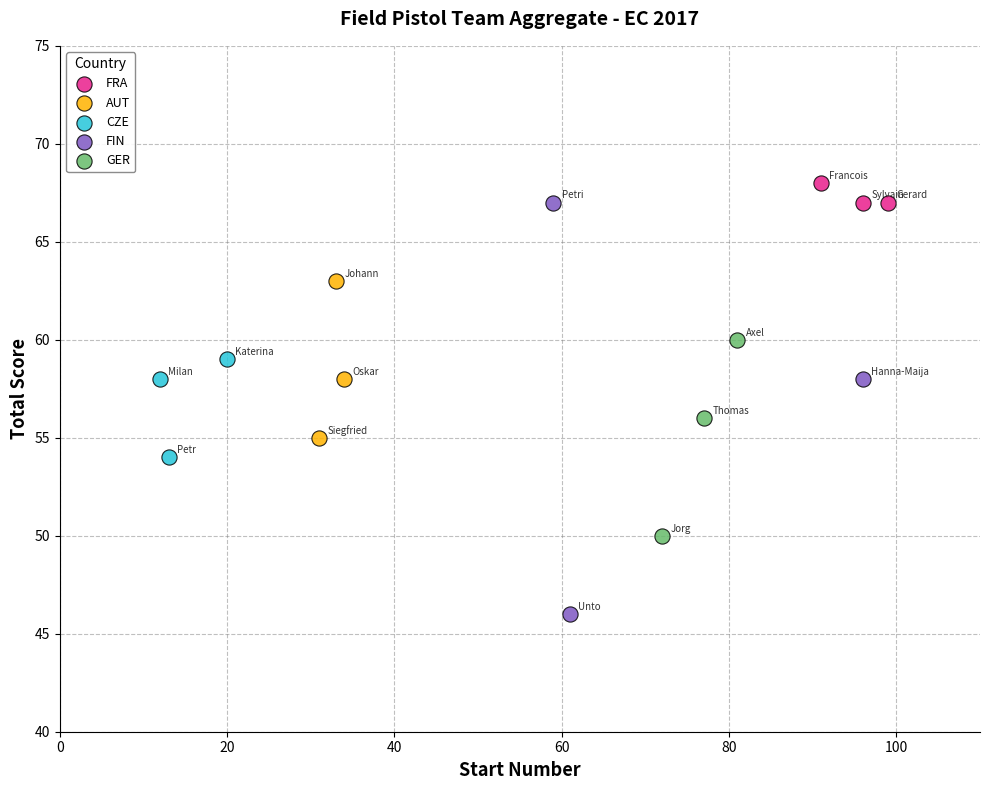

Which series has the largest Y range (max minus min)?

FIN